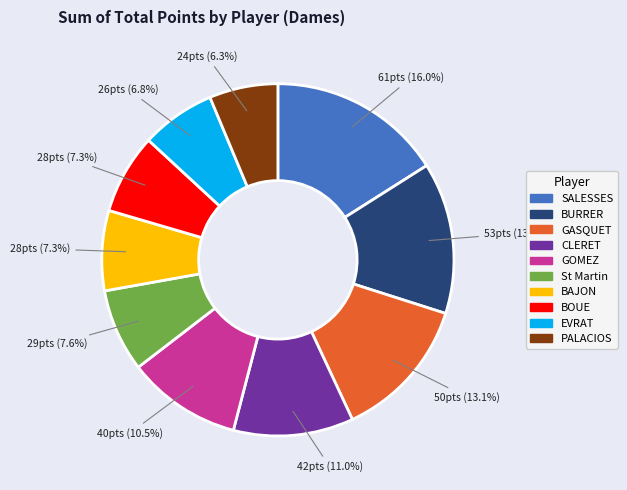

Does any single category account for the majority?

No